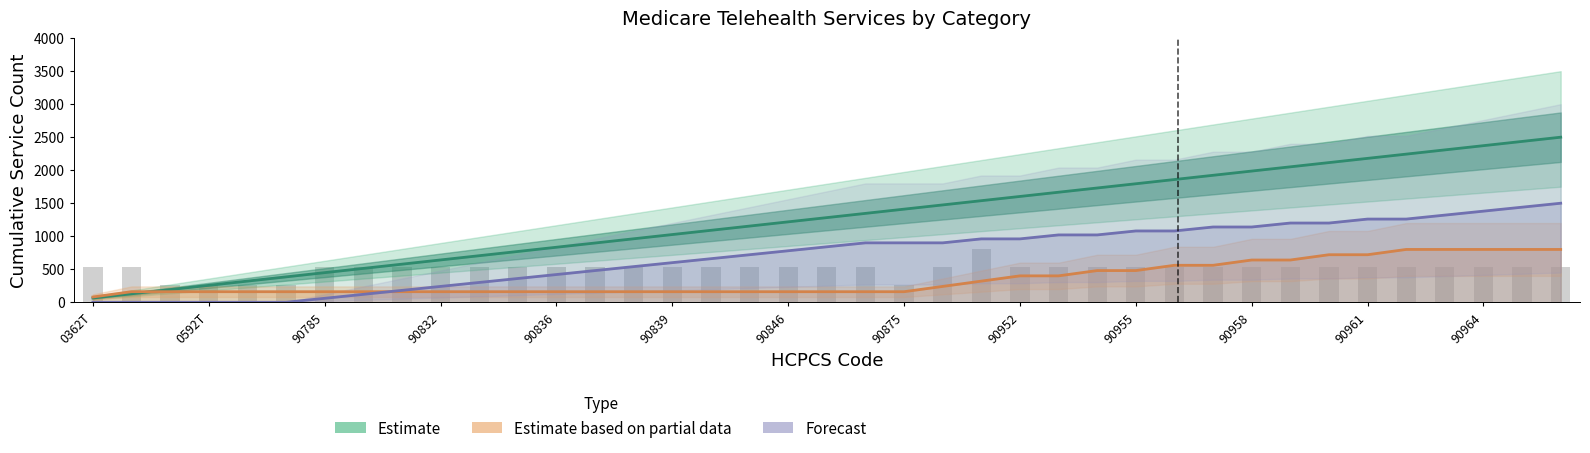

Does the chart contain any negative values?

No